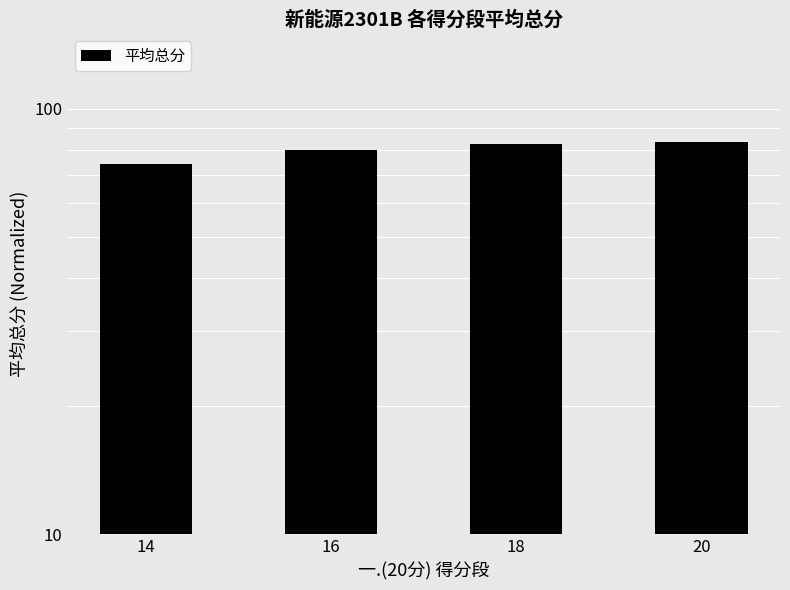

Approximately how many times larger is the value at 16 compared to 20?

1.0